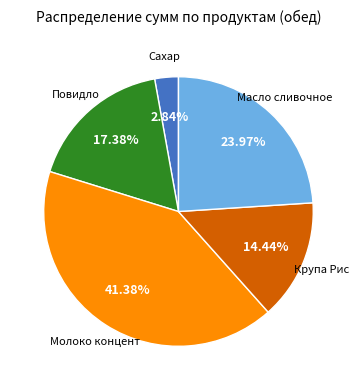

What is the ratio of the value at Повидло to the value at Масло сливочное?

0.7